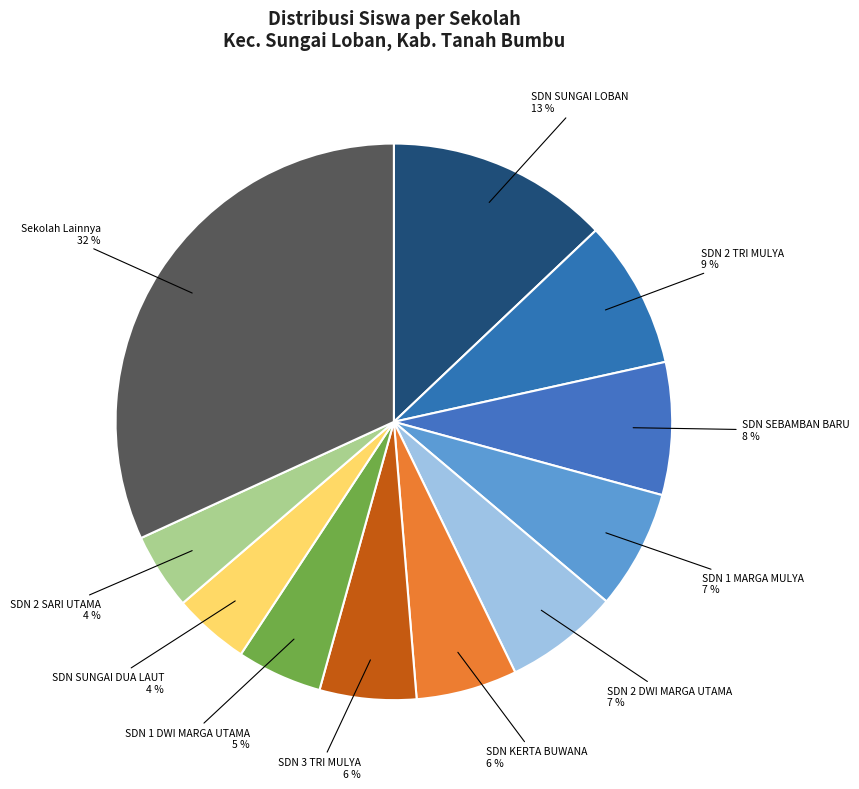

How many segments does this pie chart have?

11